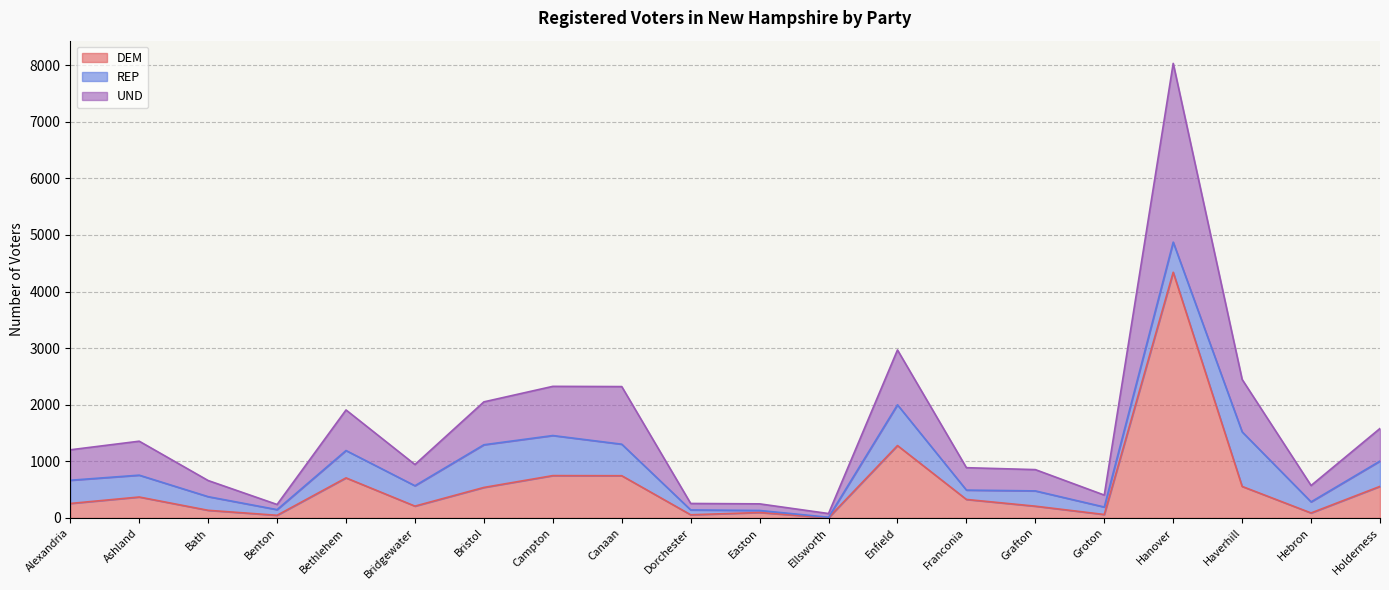

The value of DEM at Bethlehem is 708. True or false?

True